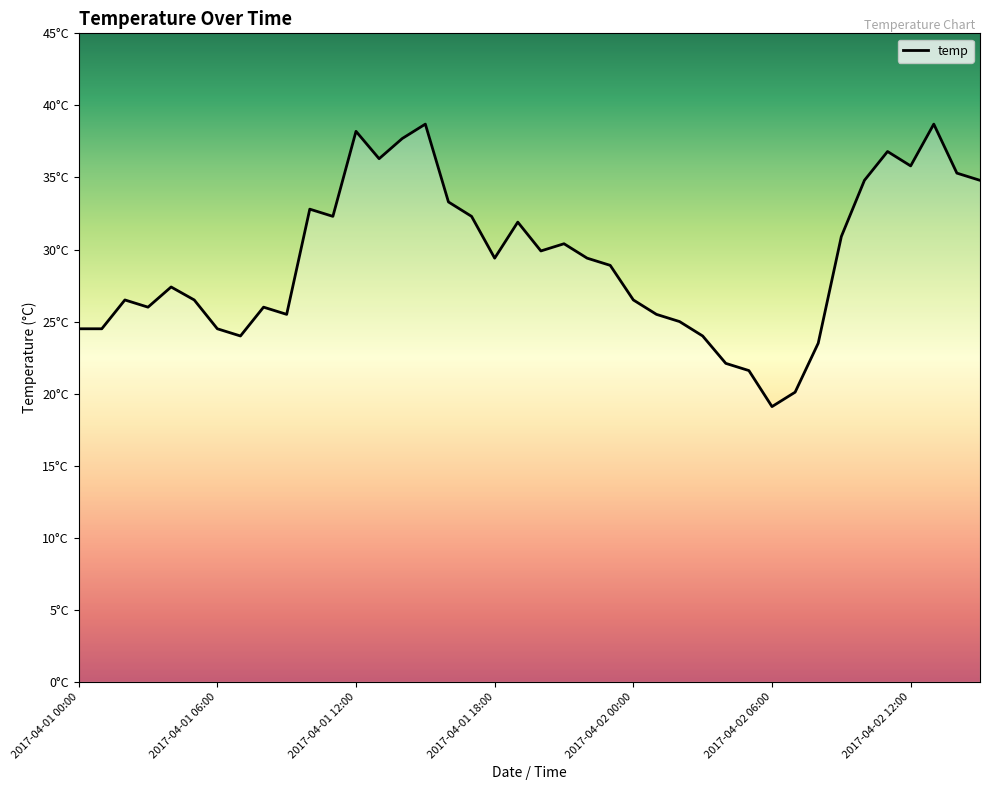

Does the chart have visible grid lines?

No